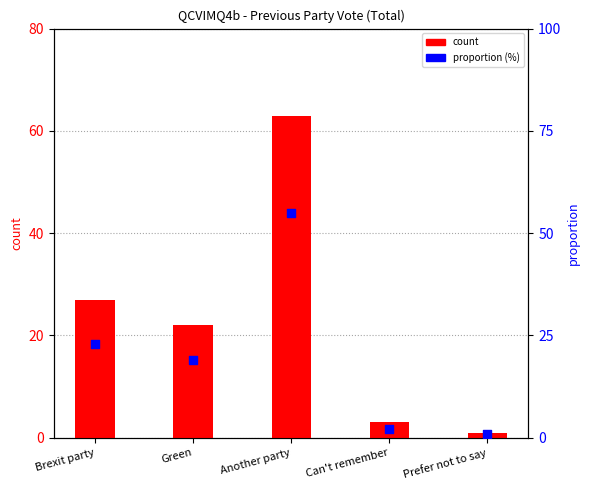

Which series has the largest total across all categories?

count